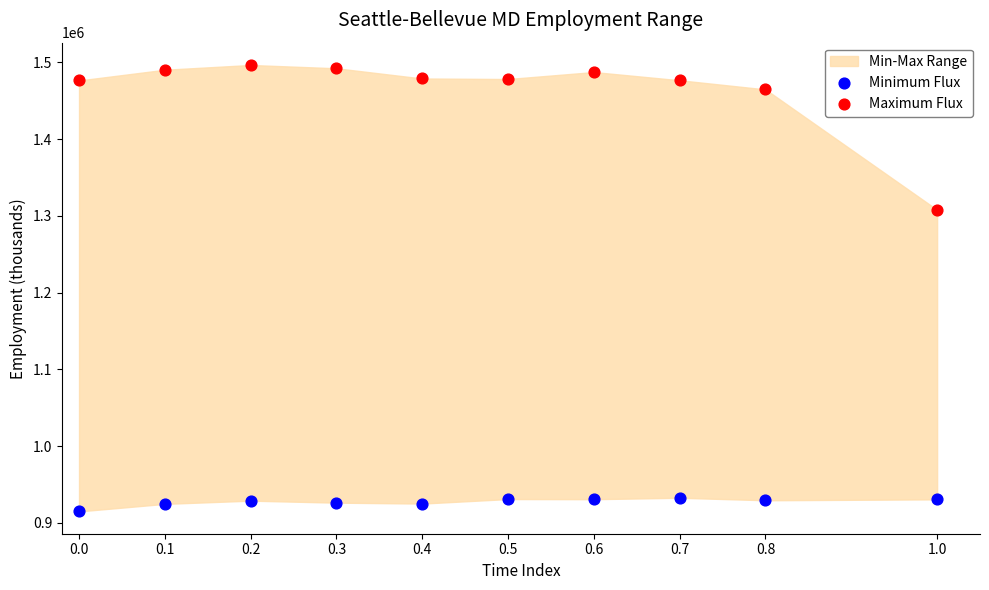

Which series contains the lowest Y value?

Minimum Flux